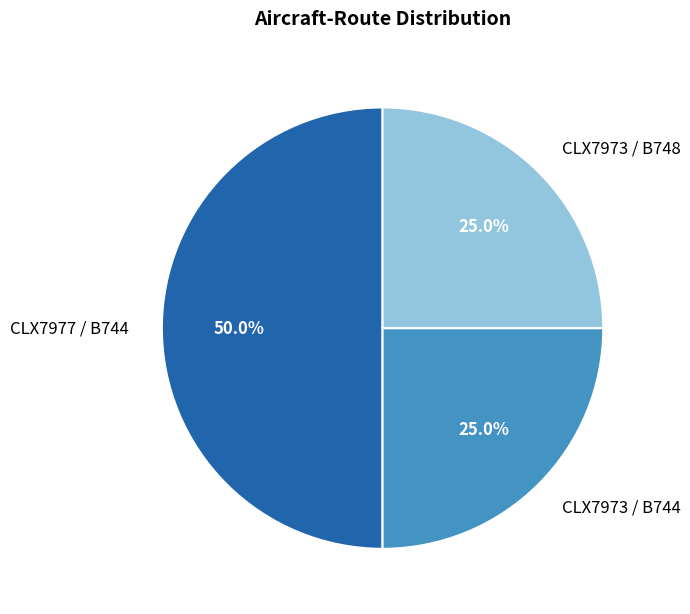

Which has a higher value, CLX7973 / B744 or CLX7977 / B744?

CLX7977 / B744